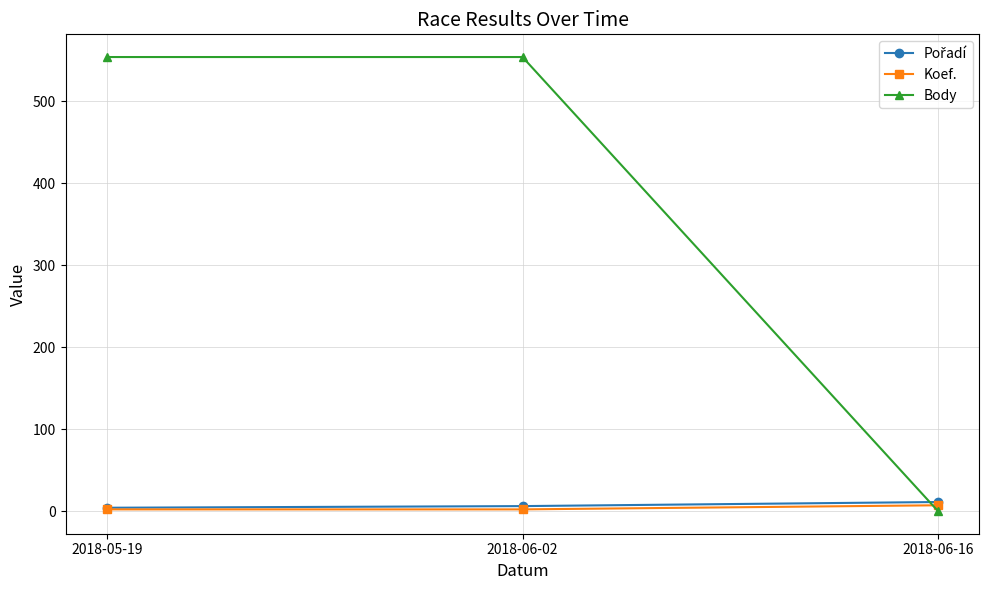

Which series has the largest total across all categories?

Body